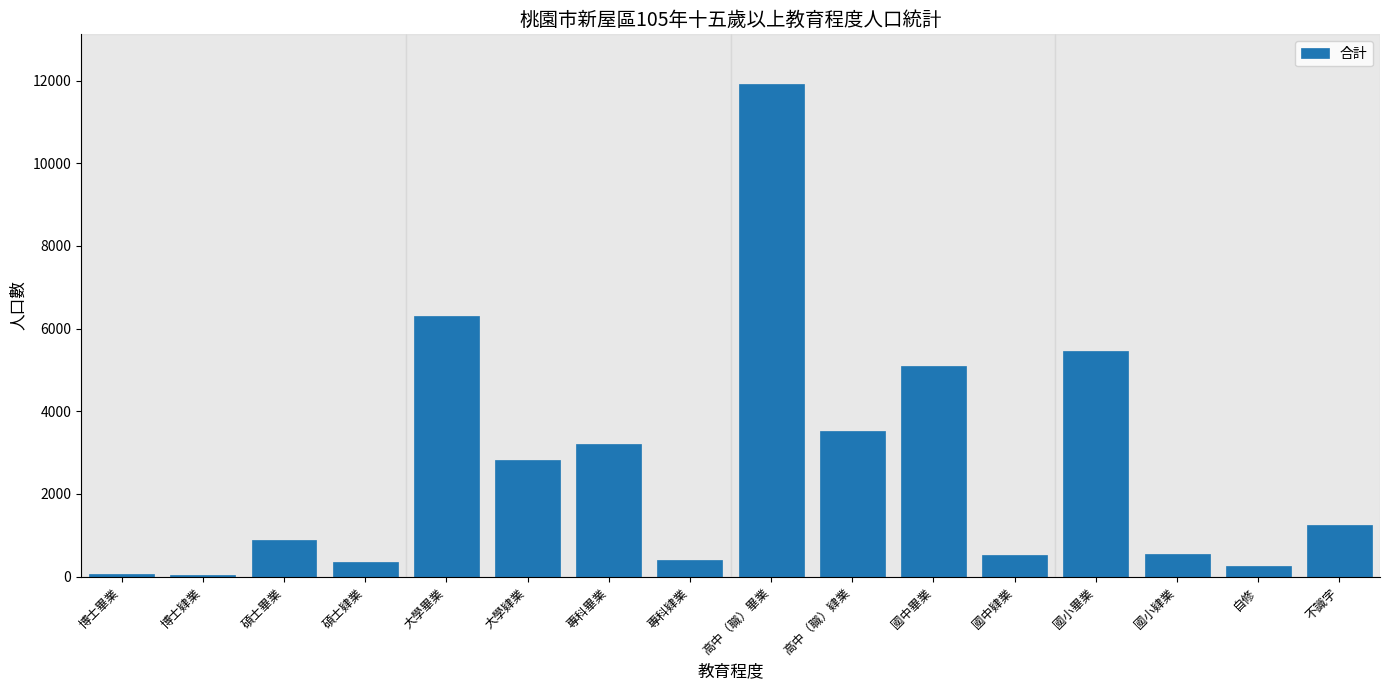

Which has a higher value, 高中（職）畢業 or 博士畢業?

高中（職）畢業